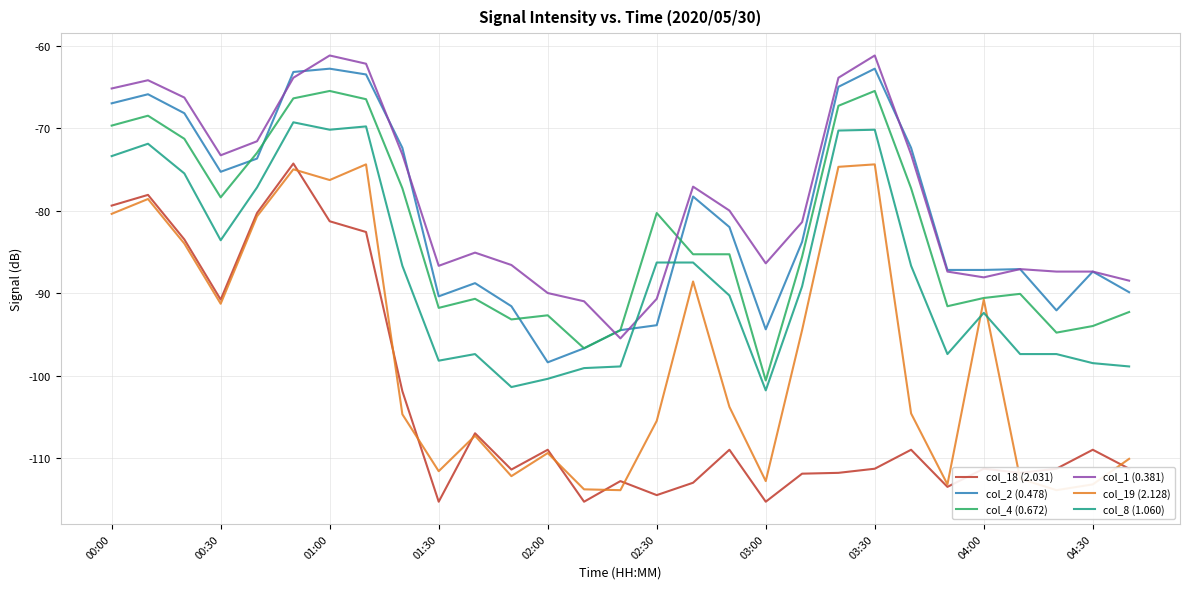

Which series has the largest total across all categories?

col_1 (0.381)